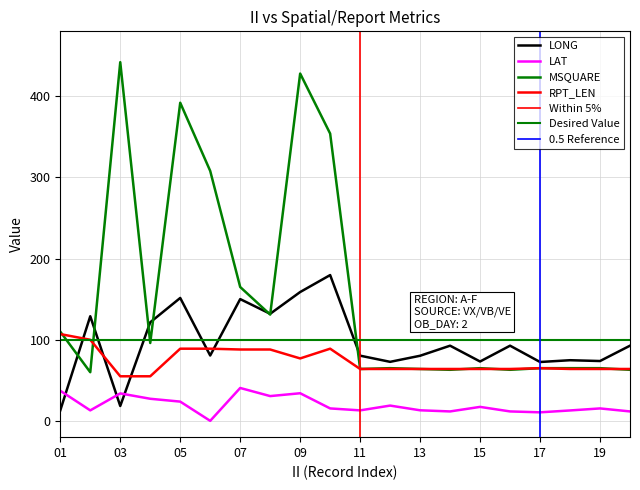

Rank the categories by LAT value from lowest to highest.

06, 17, 14, 16, 20, 18, 02, 11, 13, 10, 19, 15, 12, 05, 04, 08, 03, 09, 01, 07